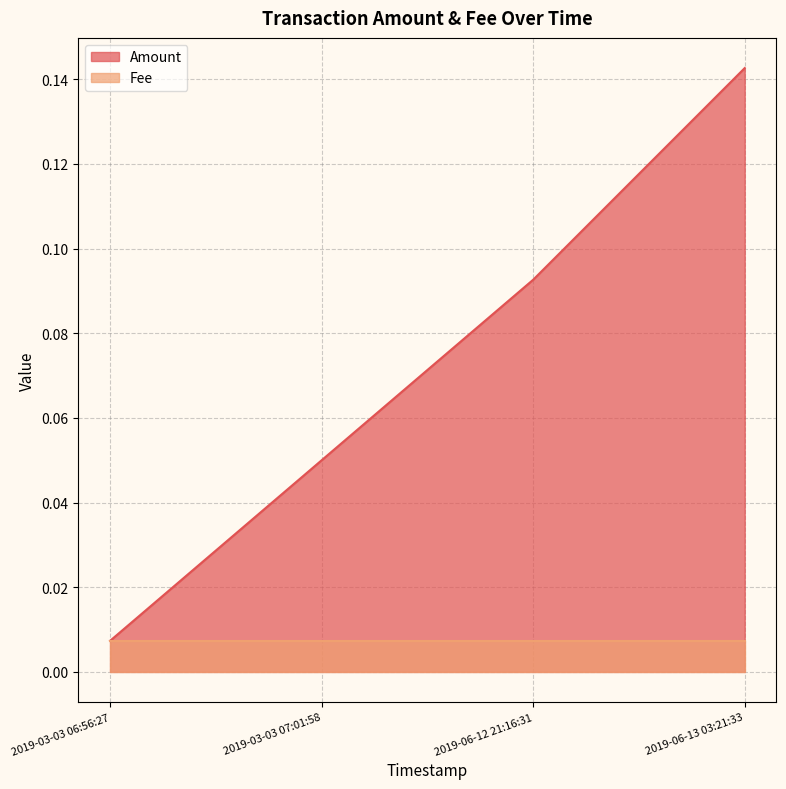

Is the value of Amount at 2019-06-13 03:21:33 greater than the value of Fee at 2019-06-13 03:21:33?

Yes